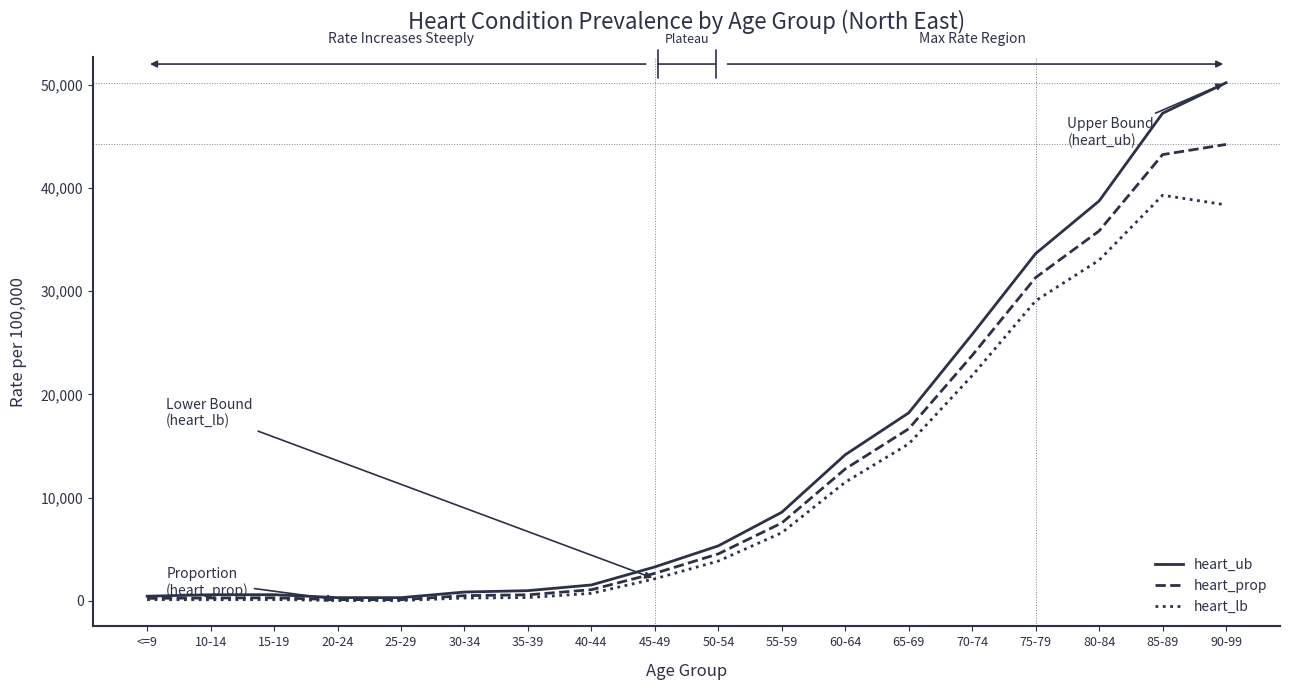

The heart_prop series shows 284.3 at 15-19. True or false?

True